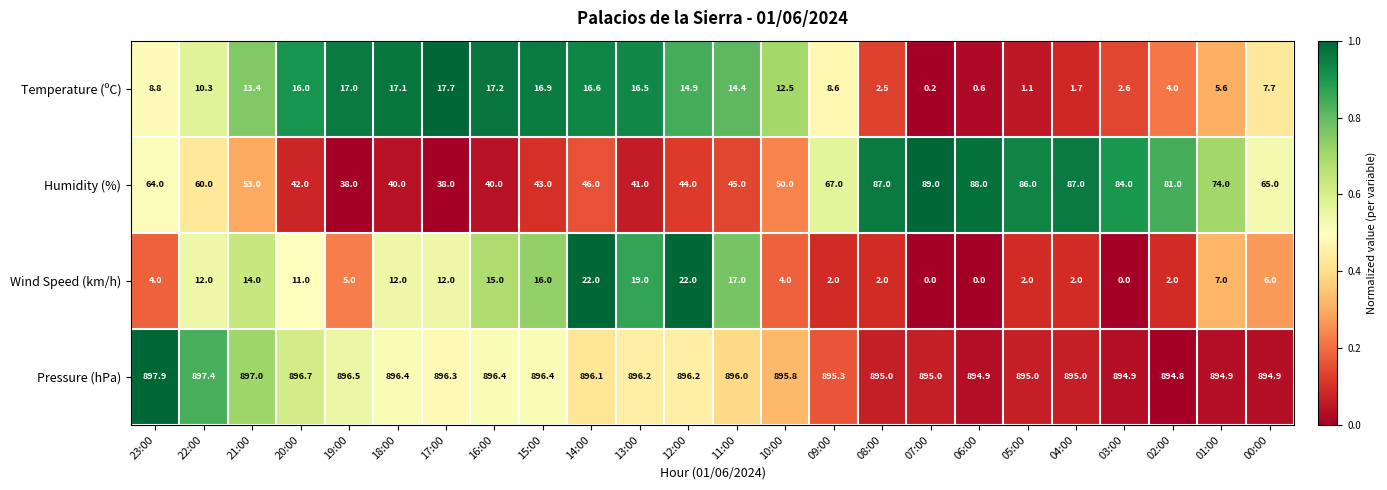

At which label does Humidity (%) first exceed 60?

23:00